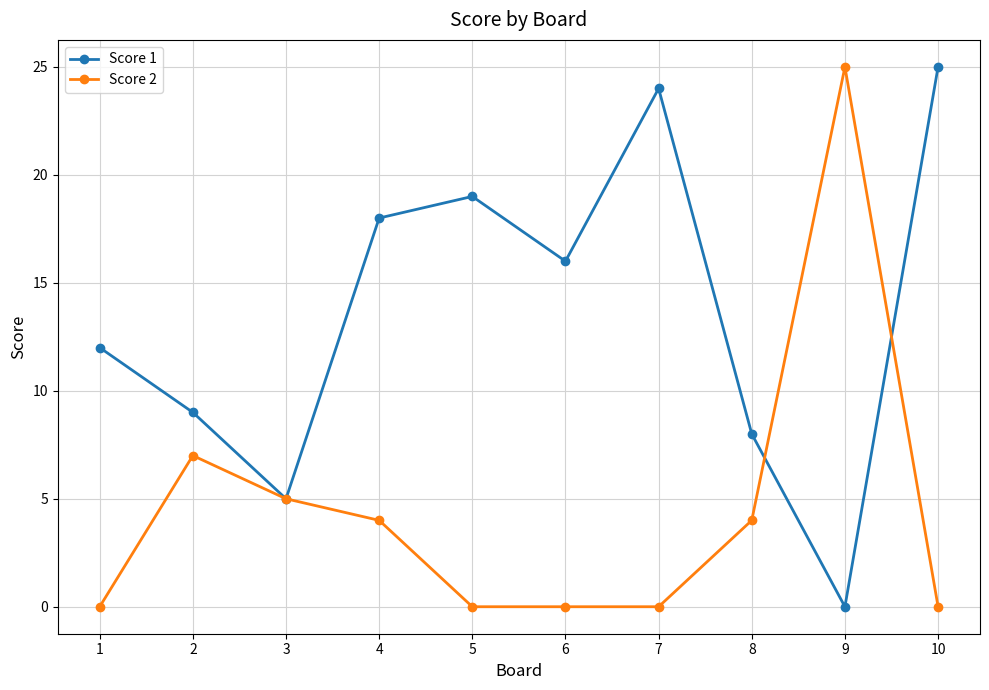

What is the sum of all Score 1 values?

136